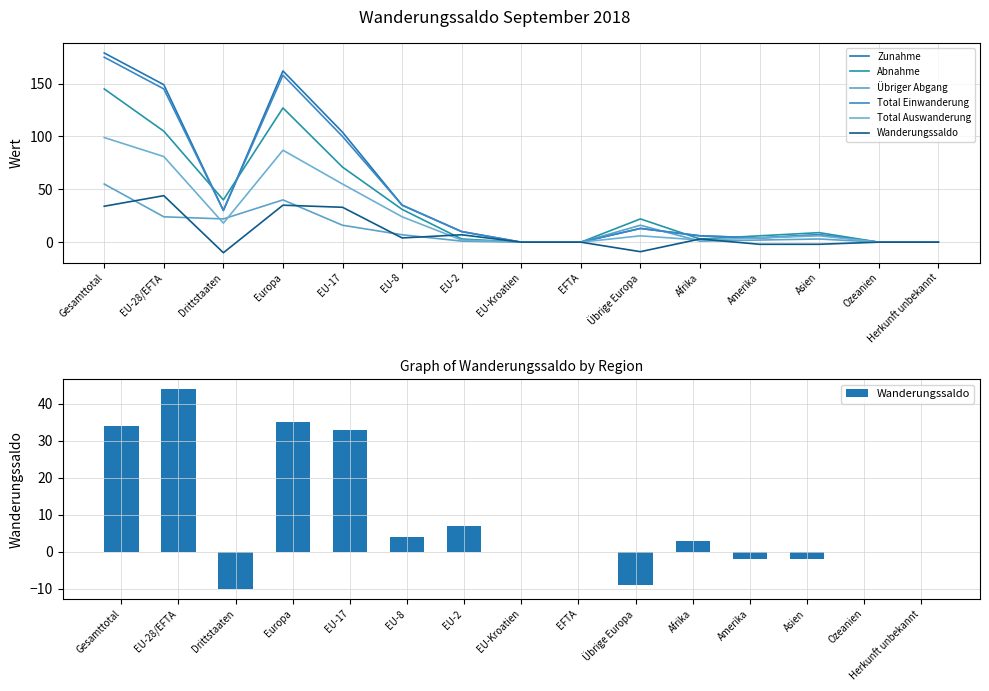

Which series changed the most between Drittstaaten and EU-17?

Zunahme